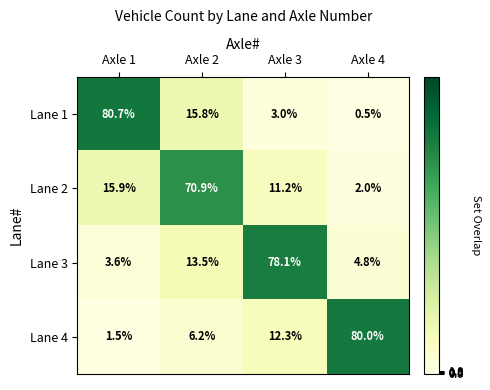

The value of Lane 4 at Axle 1 is 2.0. True or false?

False